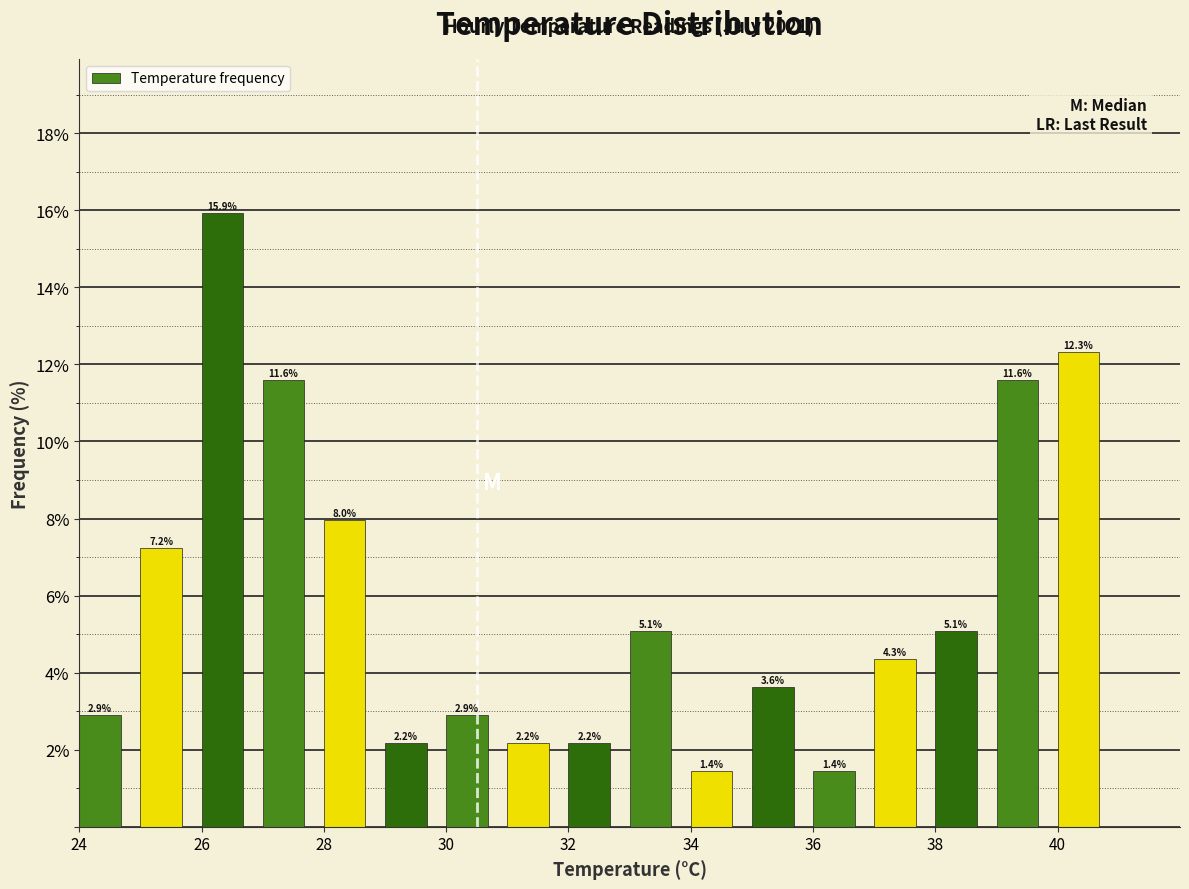

Reading left to right, list every bar in this chart as the range it spans on the x-axis followed by its height.

24 to 25: 2.9
25 to 26: 7.2
26 to 27: 15.9
27 to 28: 11.6
28 to 29: 8.0
29 to 30: 2.2
30 to 31: 2.9
31 to 32: 2.2
32 to 33: 2.2
33 to 34: 5.1
34 to 35: 1.4
35 to 36: 3.6
36 to 37: 1.4
37 to 38: 4.3
38 to 39: 5.1
39 to 40: 11.6
40 to 41: 12.3